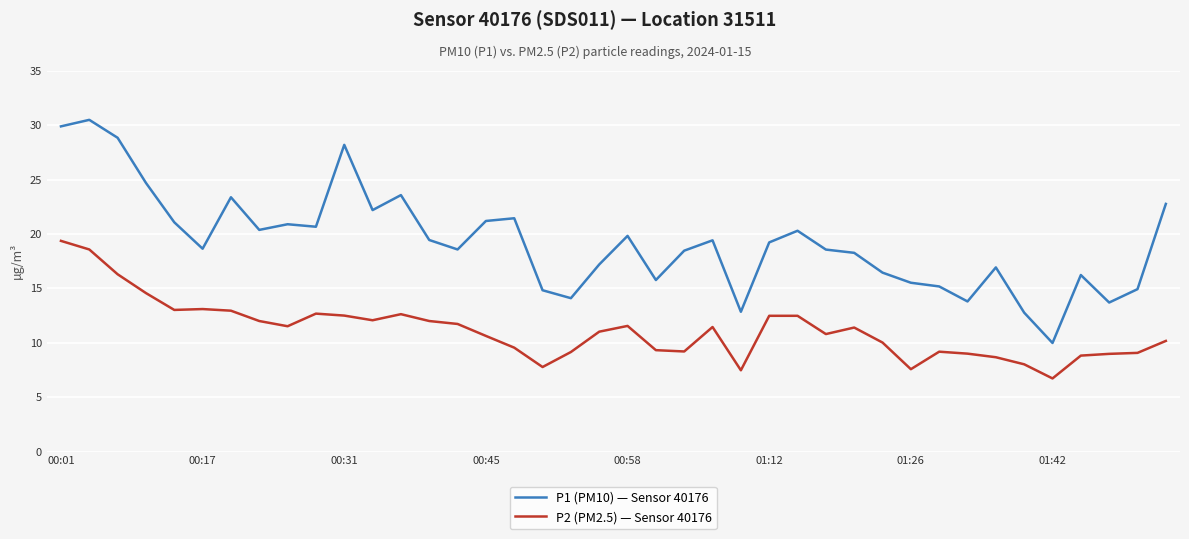

True or false: P1 (PM10) — Sensor 40176 and P2 (PM2.5) — Sensor 40176 cross at least once.

False